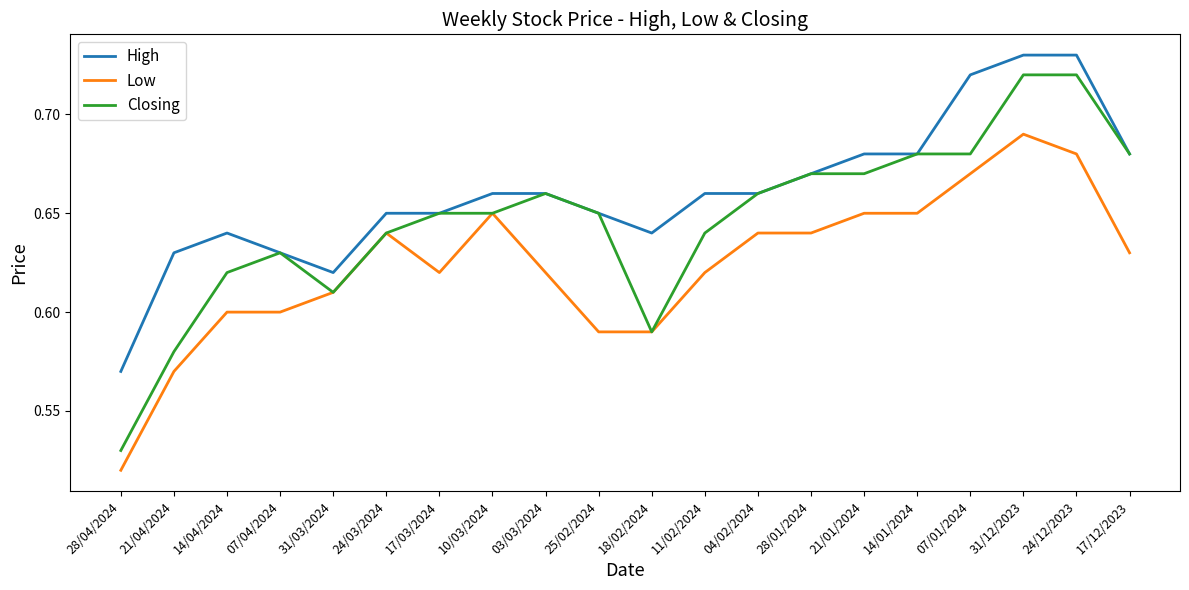

Which series has the widest spread of values?

Closing